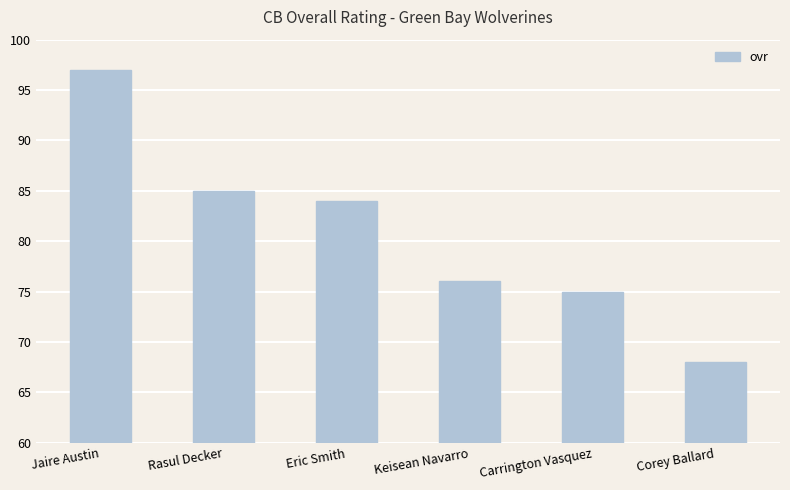

What is the label of the 6th bar from the right?

Jaire Austin